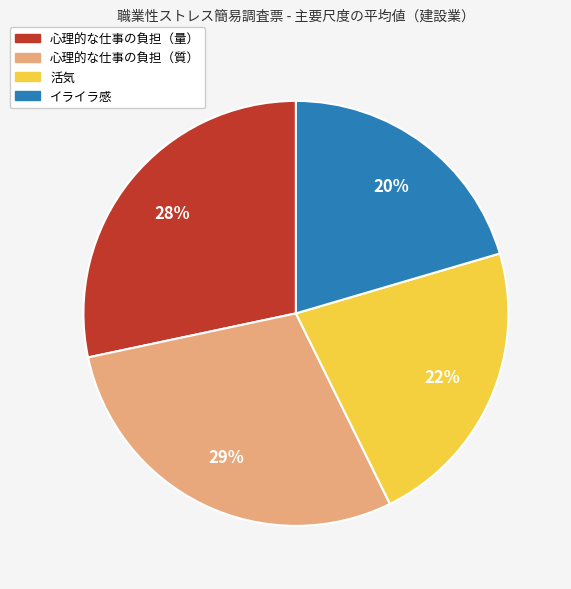

Between イライラ感 and 心理的な仕事の負担（量）, which is larger?

心理的な仕事の負担（量）